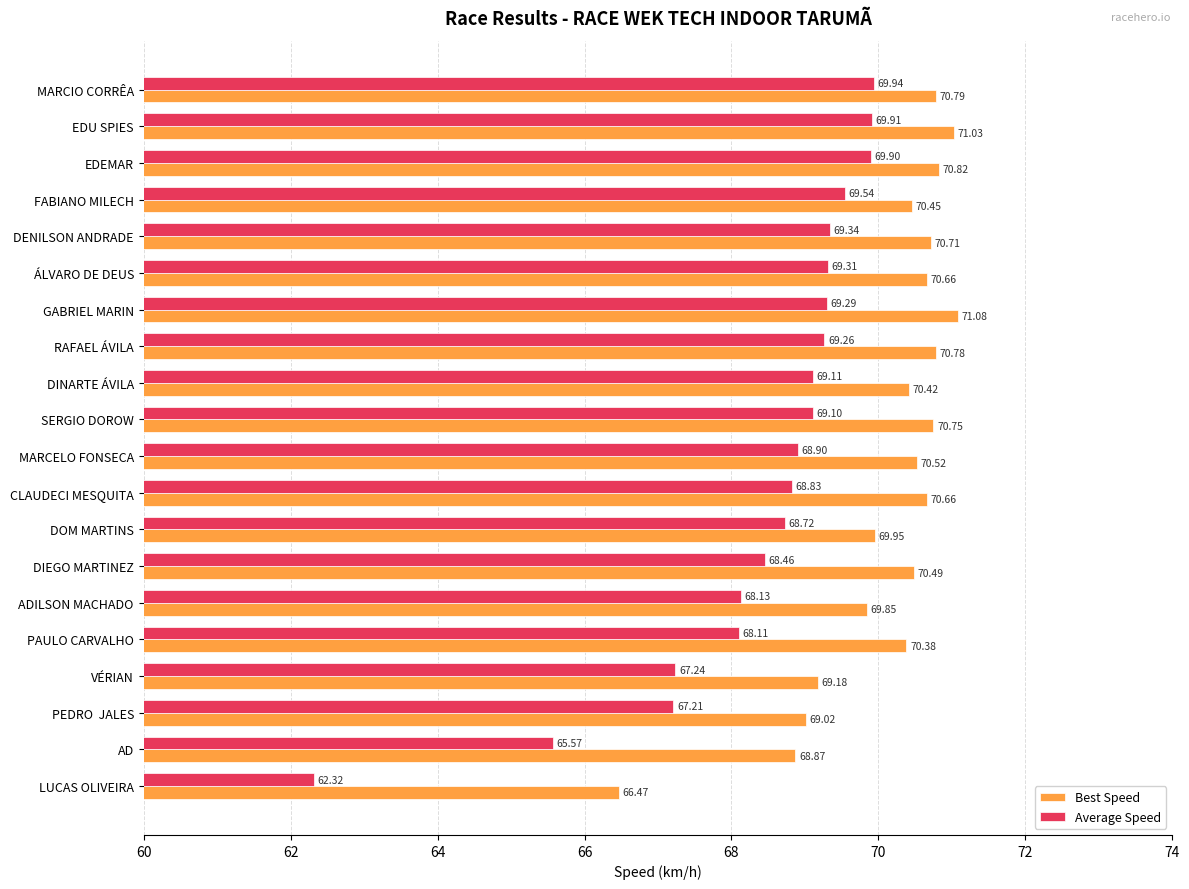

Which series changed the most between GABRIEL MARIN and SERGIO DOROW?

Best Speed